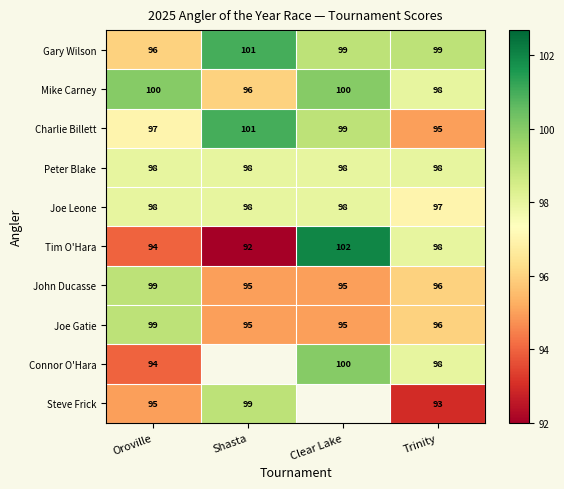

What is the greatest value displayed?

102.0